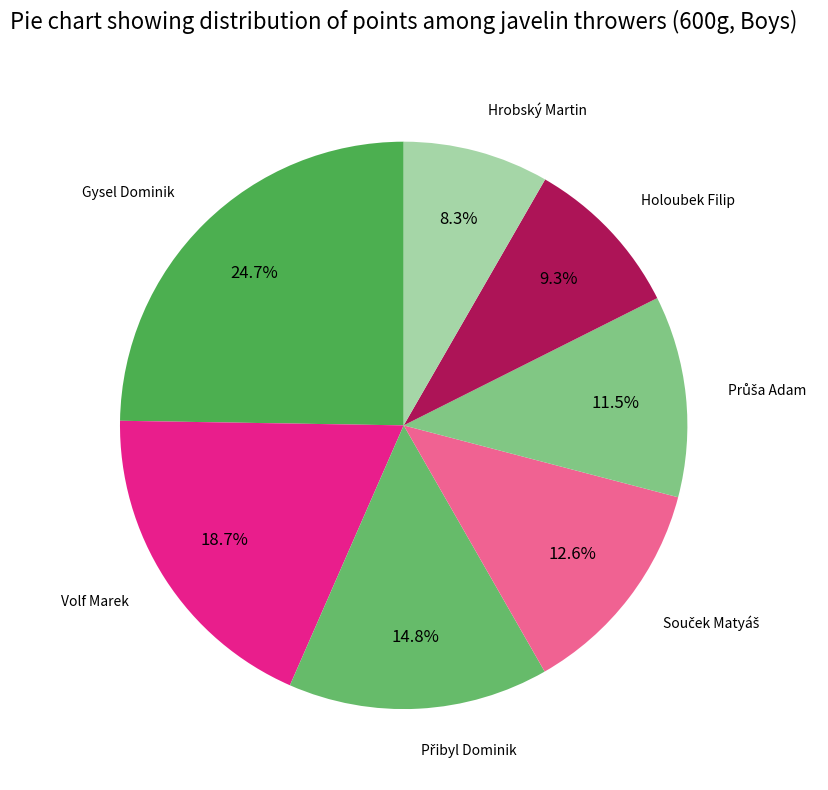

How many segments does this pie chart have?

7